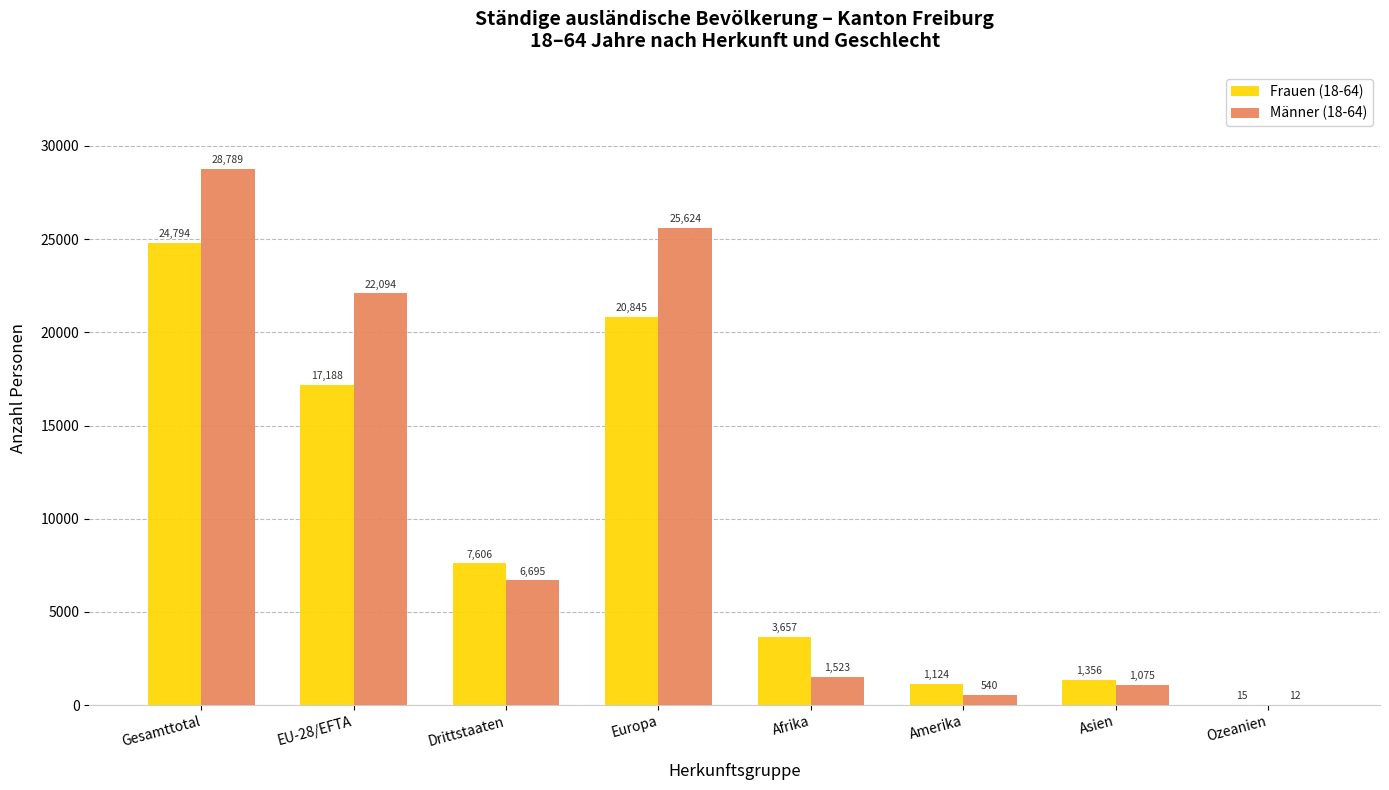

Which category has the highest value in the Männer (18-64) series?

Gesamttotal